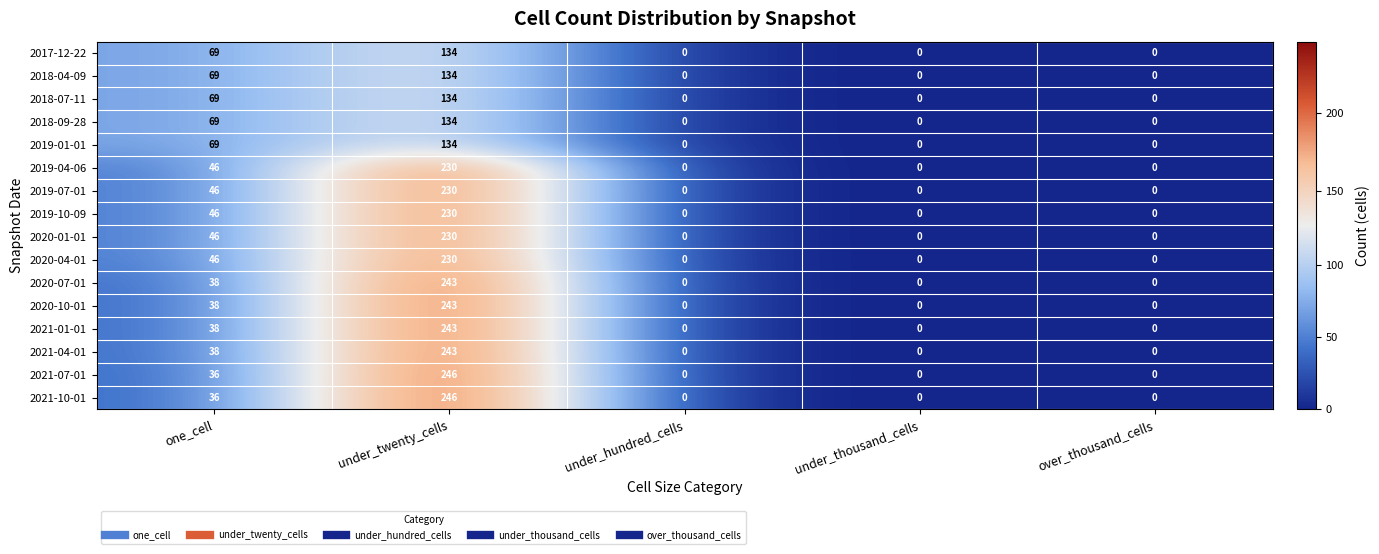

At which category is the sum across all series the highest?

under_twenty_cells